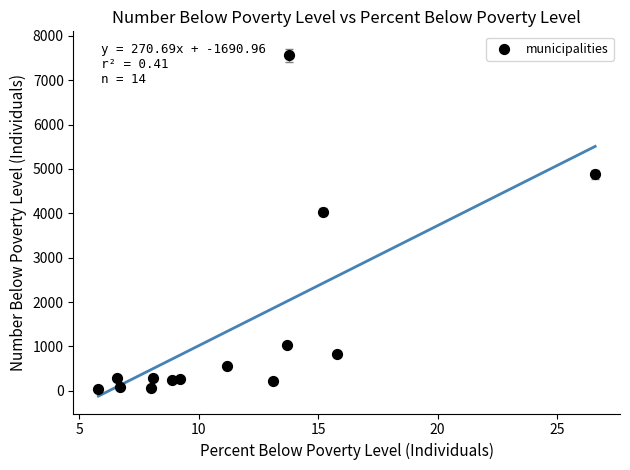

What Y value in the scatter plot is closest to 3795?

4034